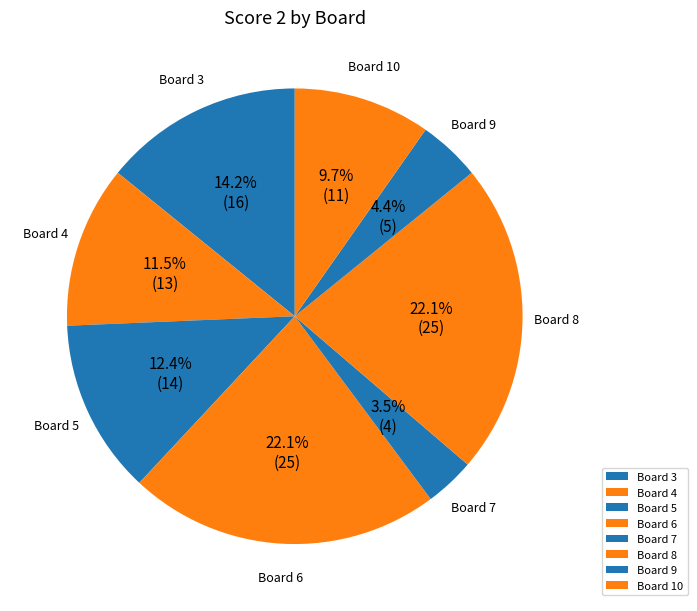

Which category has the smallest portion of the pie?

Board 7